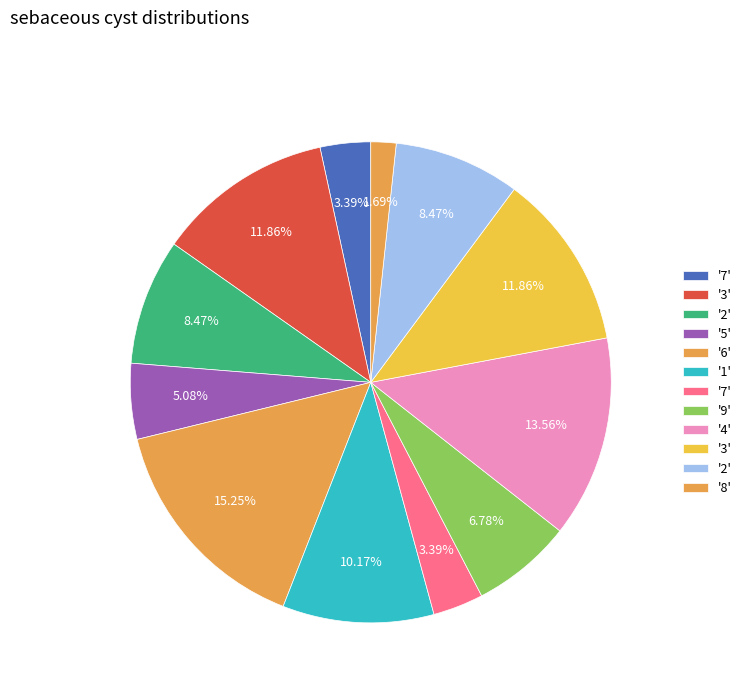

How many segments does this pie chart have?

12